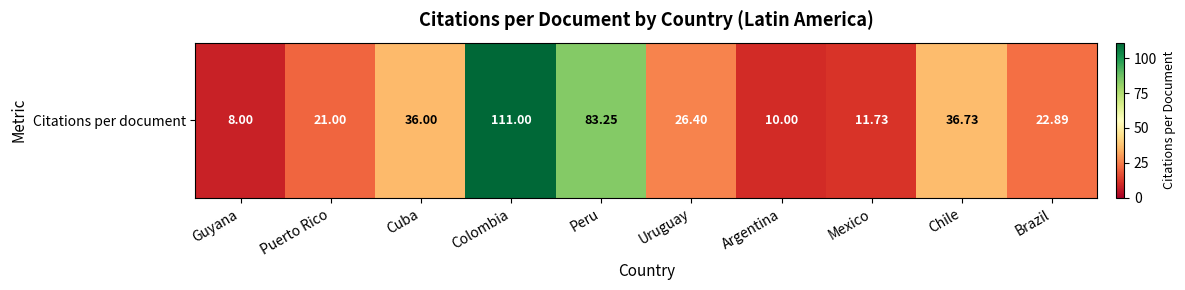

What is the difference between the values at Puerto Rico and Mexico?

9.3